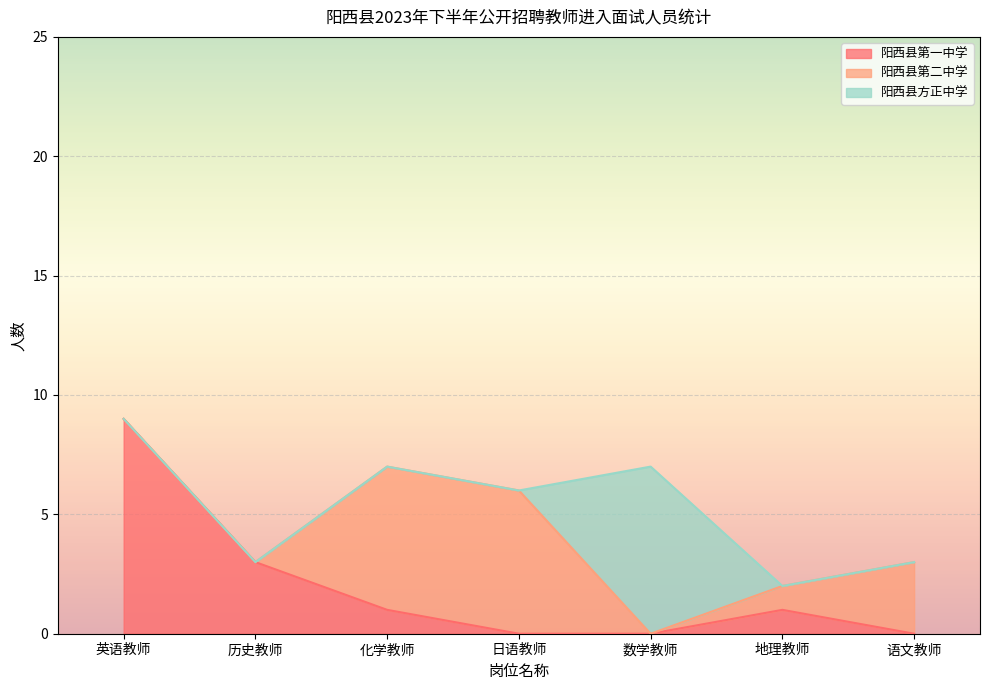

Which category has the highest value in the 阳西县第一中学 series?

英语教师